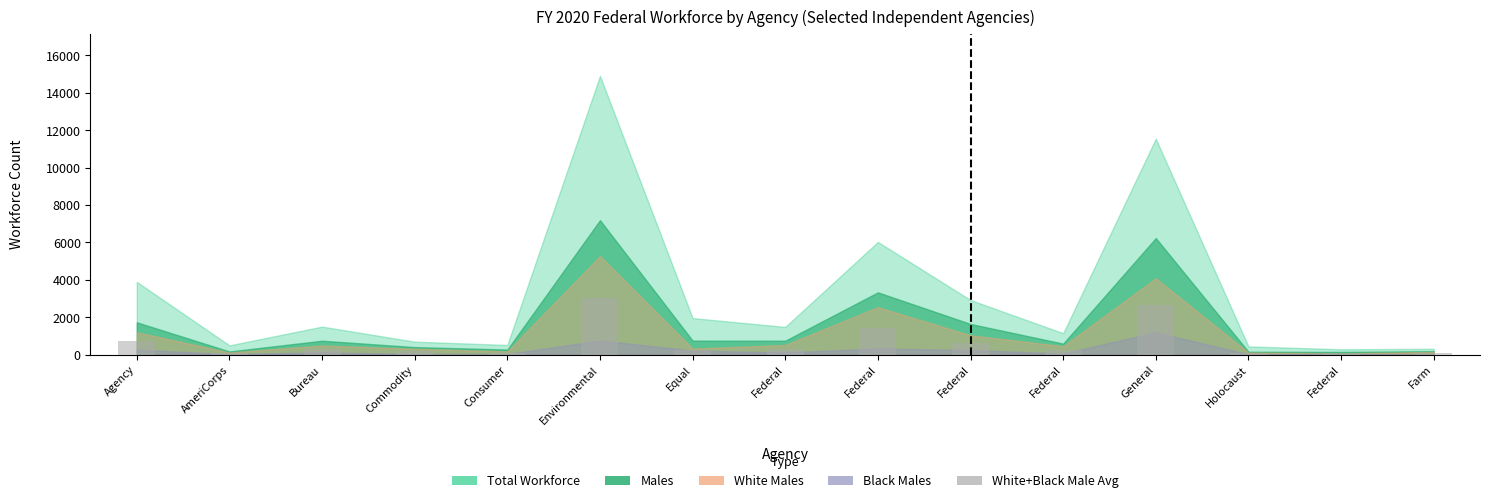

How many bars are there in total?

15